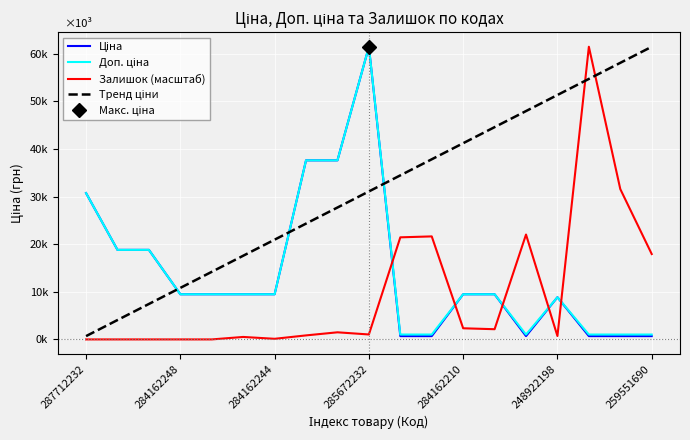

Reading left to right, extract all data points from this chart.

Ціна: 30717.1	18796.8	18796.8	9480.1	9480.1	9480.1	9480.1	37593.6	37593.6	61434.3	693.7	693.7	9480.1	9480.1	693.7	8856.7	693.7	693.7	693.7
Доп. ціна: 30717.1	18796.8	18796.8	9480.1	9480.1	9480.1	9480.1	37593.6	37593.6	61434.3	1024.6	1024.6	9480.1	9480.1	1024.6	8856.7	1024.6	1024.6	1024.6
Залишок (масштаб): 0.0	0.0	0.0	0.0	0.0	519.5	129.9	844.2	1493.6	1039.1	21430.6	21625.4	2337.9	2143.1	22015.0	714.4	61434.3	31561.4	17923.7
Тренд ціни: 693.7	4068.2	7442.7	10817.1	14191.6	17566.1	20940.6	24315.0	27689.5	31064.0	34438.5	37812.9	41187.4	44561.9	47936.4	51310.8	54685.3	58059.8	61434.3